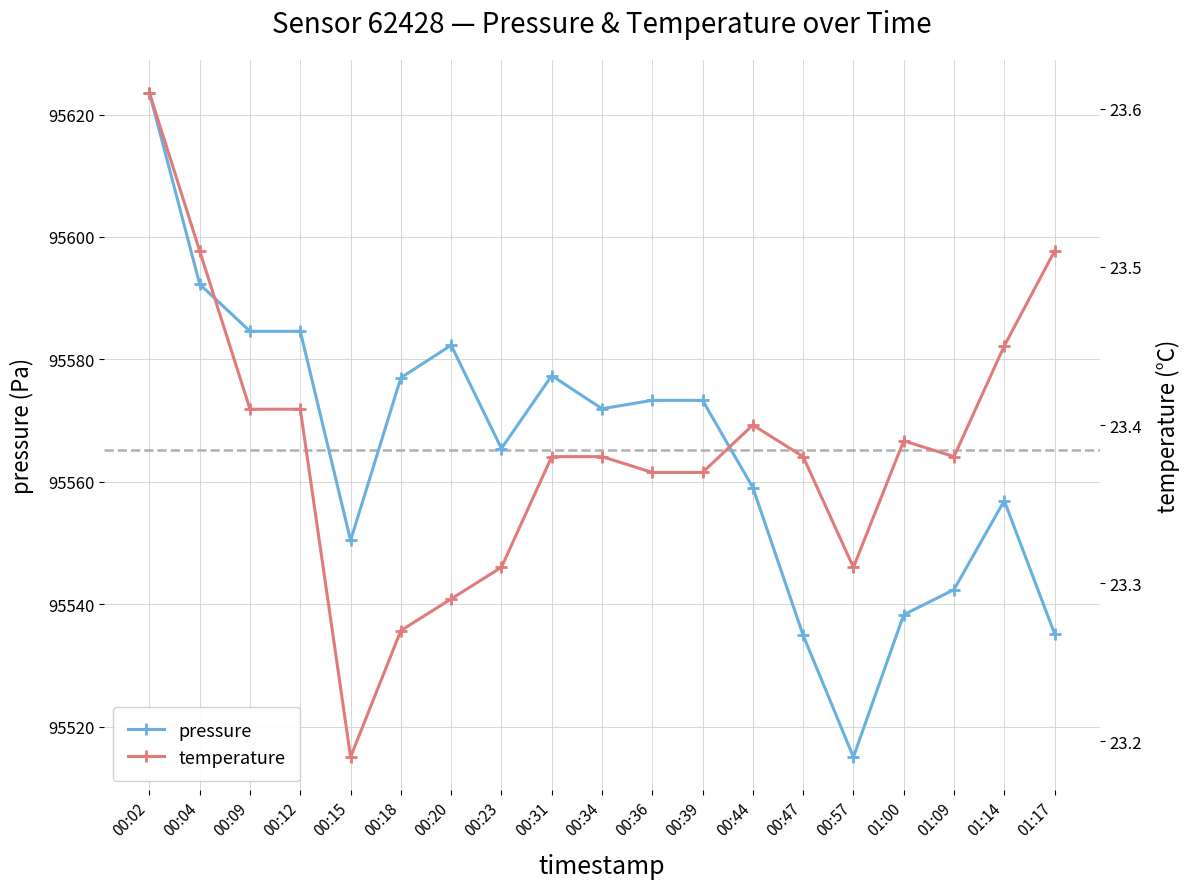

How many values in the pressure series exceed 95571?

10